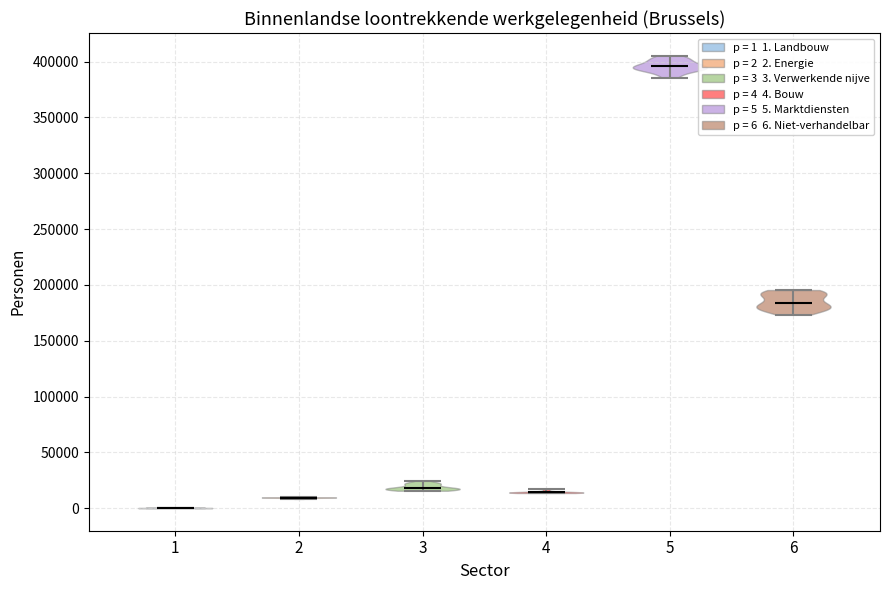

Reading left to right, read every violin against the y-axis: where its median line is, and the lowest and highest points it reaches. The values are not printed on the chart, so give them approximately, as read against the axis.

1: median line 0, lowest point 0, highest point 0
2: median line 10000, lowest point 10000, highest point 10000
3: median line 20000, lowest point 15000, highest point 25000
4: median line 15000, lowest point 15000, highest point 15000
5: median line 395000, lowest point 385000, highest point 405000
6: median line 185000, lowest point 175000, highest point 195000